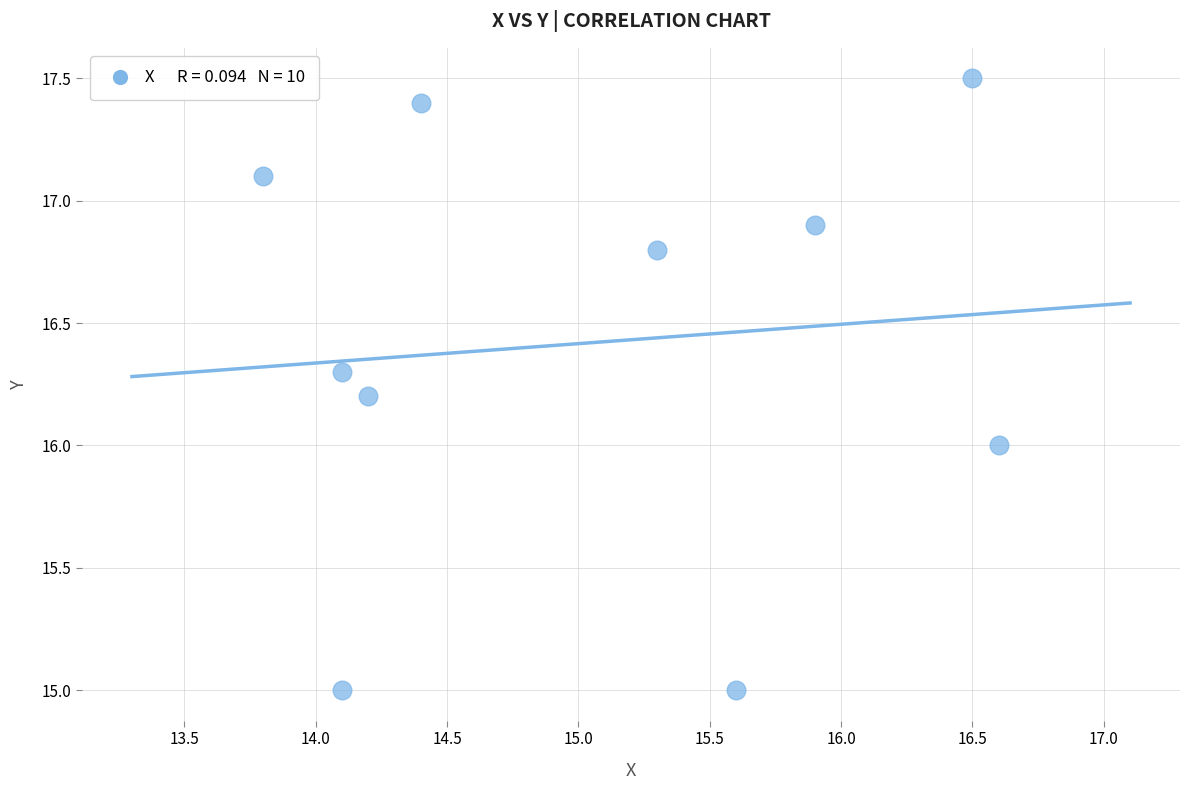

What is the range of X values (max minus min)?

2.8